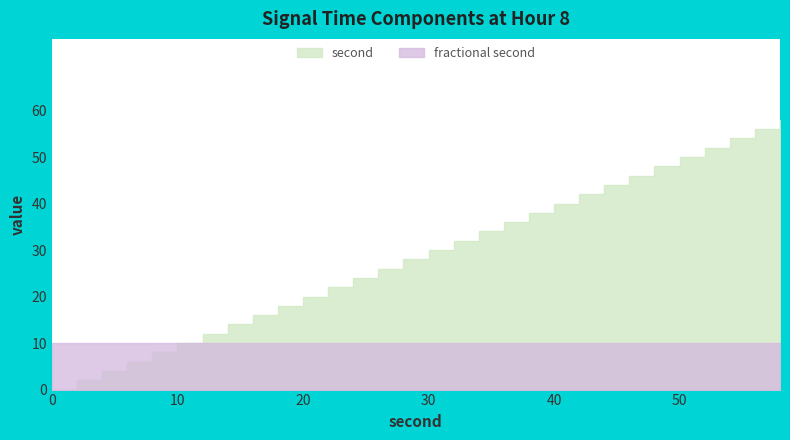

What is the value of the second point at the 15th from the left?

28